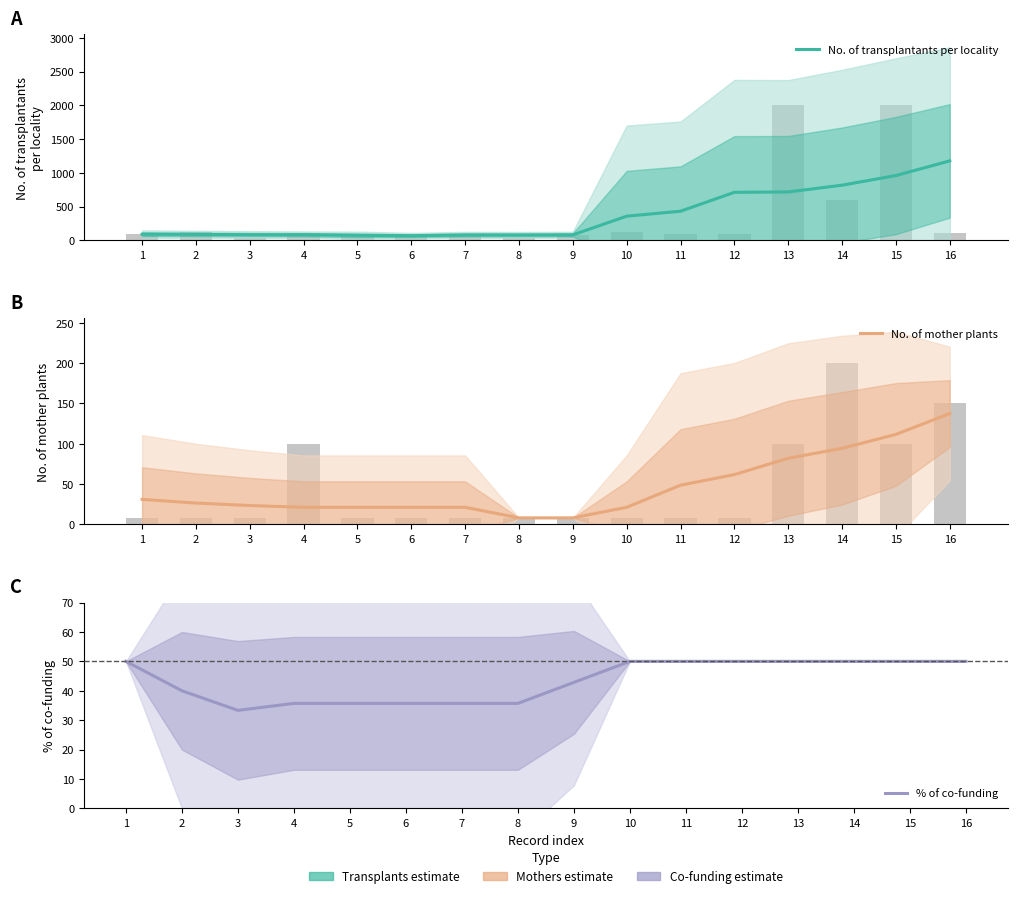

Between 5 and 6, which series saw the biggest shift?

No. of transplantants per locality